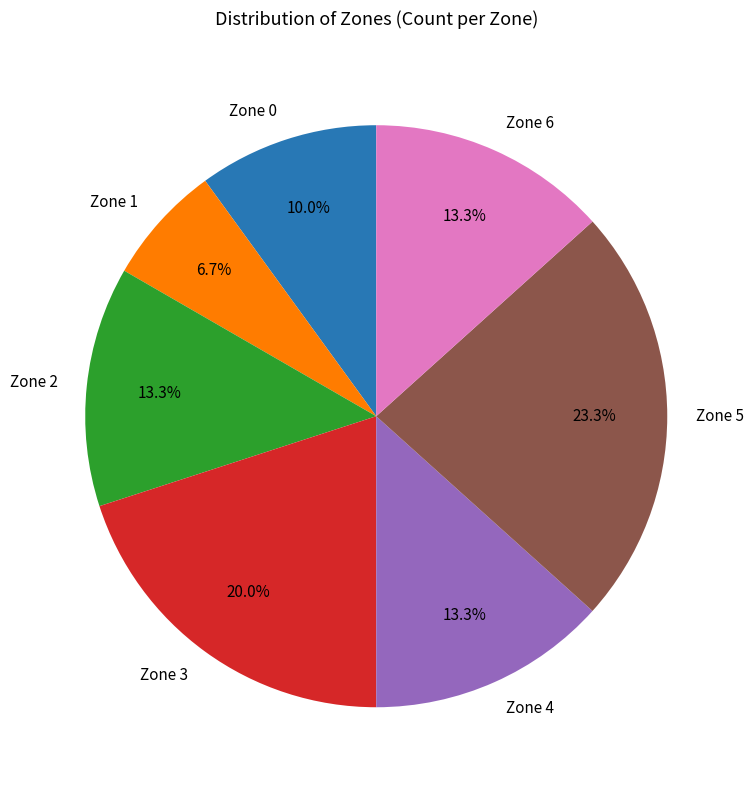

True or false: Zone 6 accounts for 8% of the total.

False